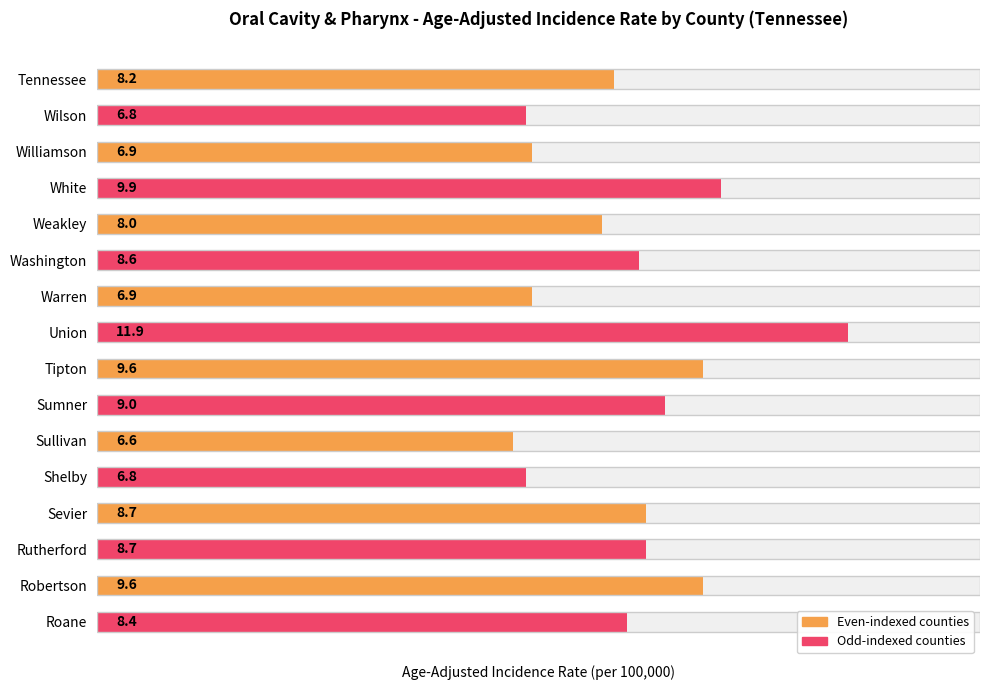

List the labels in order of value, smallest first.

Sullivan, Wilson, Shelby, Williamson, Warren, Weakley, Tennessee, Roane, Washington, Sevier, Rutherford, Sumner, Tipton, Robertson, White, Union